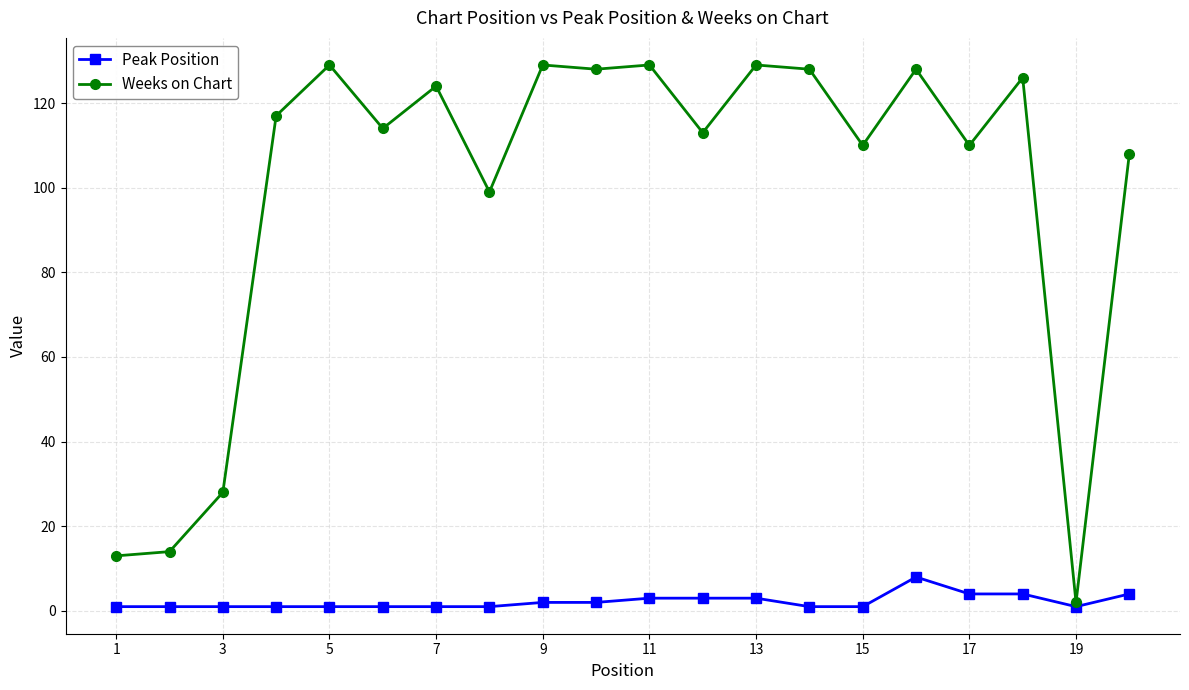

What are all the series names shown in the legend?

Peak Position, Weeks on Chart